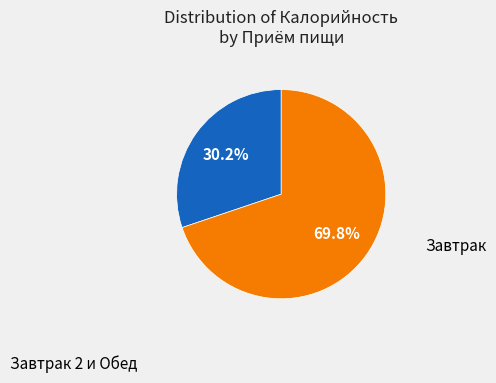

Count the number of slices in the pie.

2